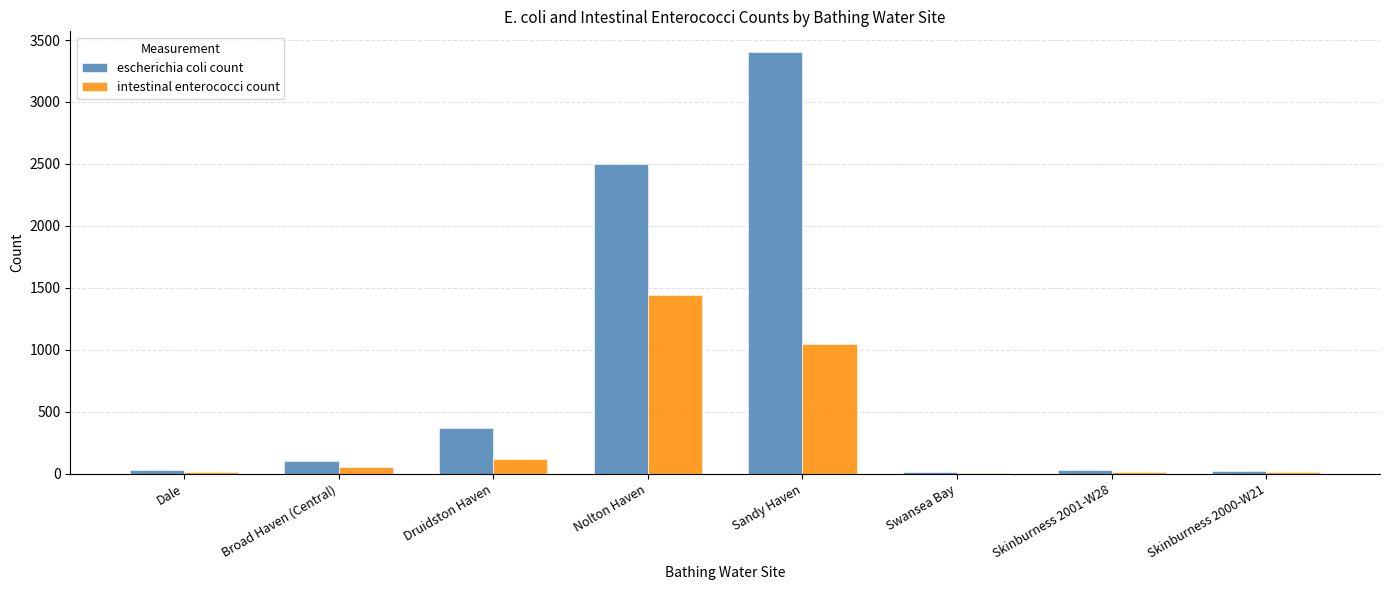

Are the bars horizontal?

No